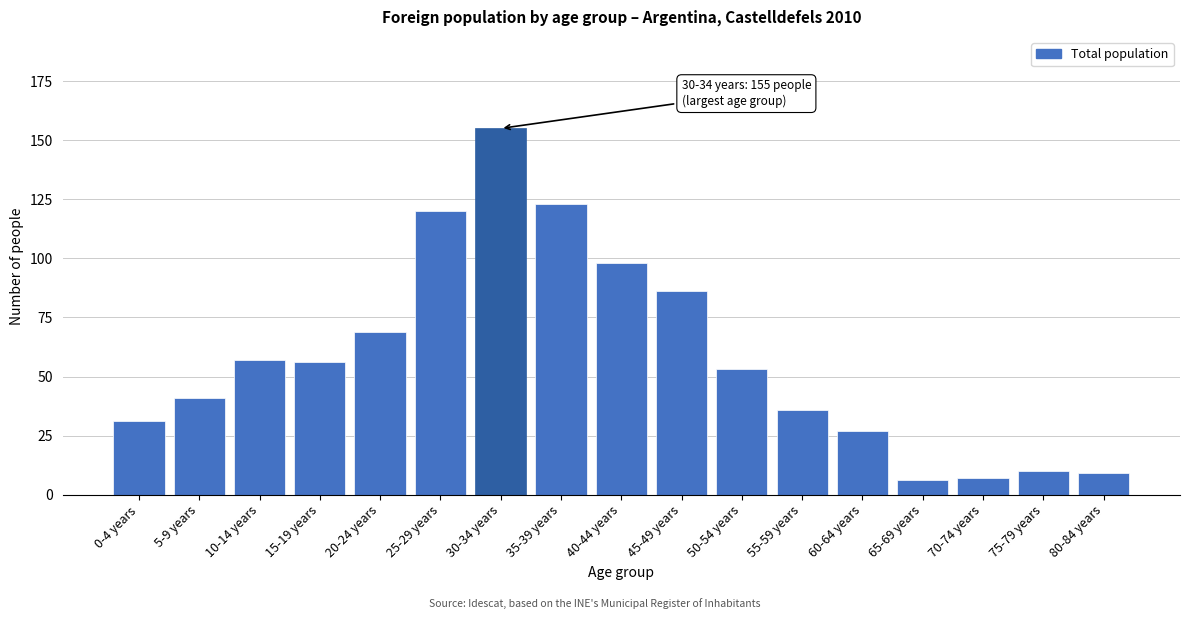

Reading right to left, what are all the values shown in this chart?

9	10	7	6	27	36	53	86	98	123	155	120	69	56	57	41	31